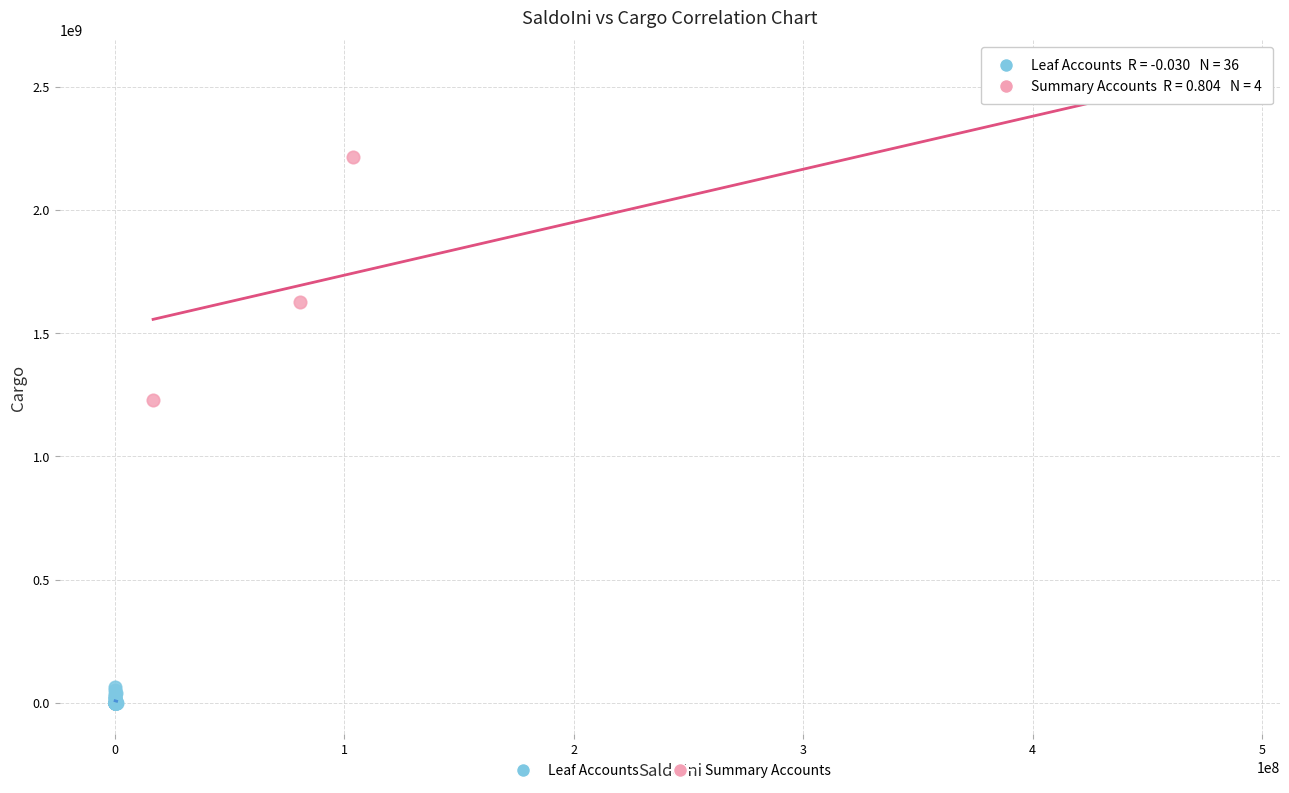

Which series reaches the maximum Y coordinate?

Summary Accounts